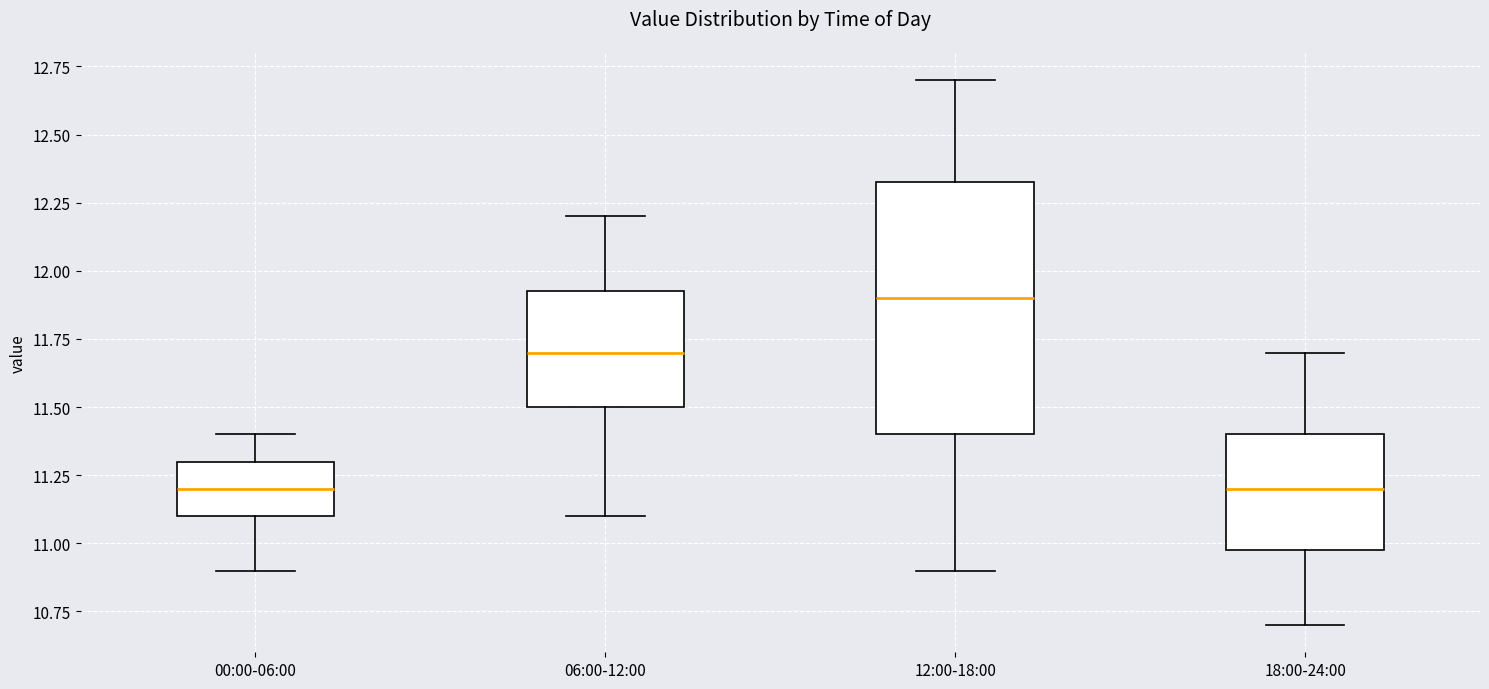

Which box is the tallest, from its lower edge to its upper edge?

12:00-18:00